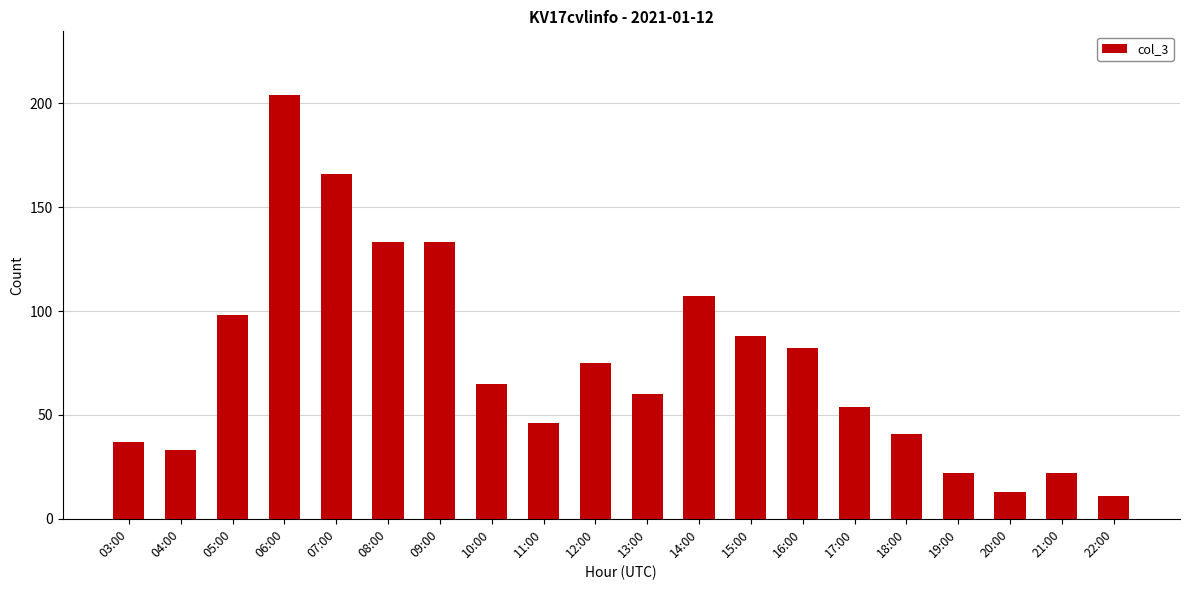

How many series are shown in this chart?

1